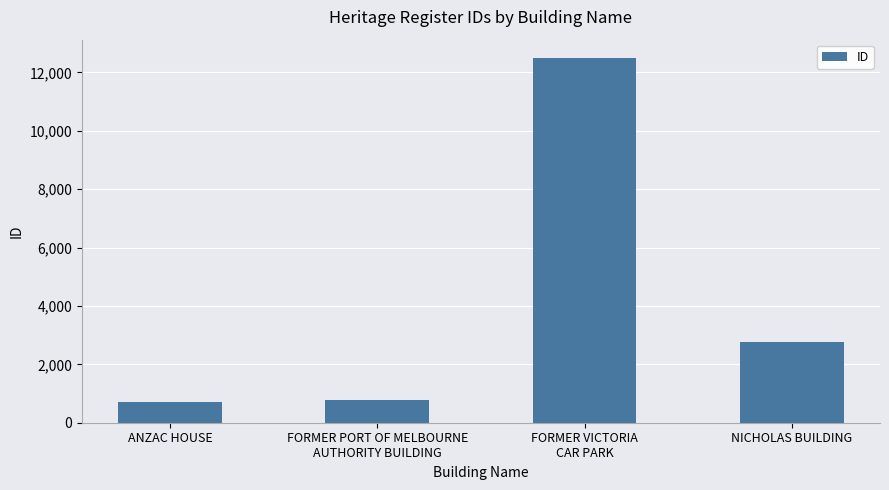

Reading left to right, what are all the values shown in this chart?

ANZAC HOUSE=712	FORMER PORT OF MELBOURNE
AUTHORITY BUILDING=787	FORMER VICTORIA
CAR PARK=12496	NICHOLAS BUILDING=2764